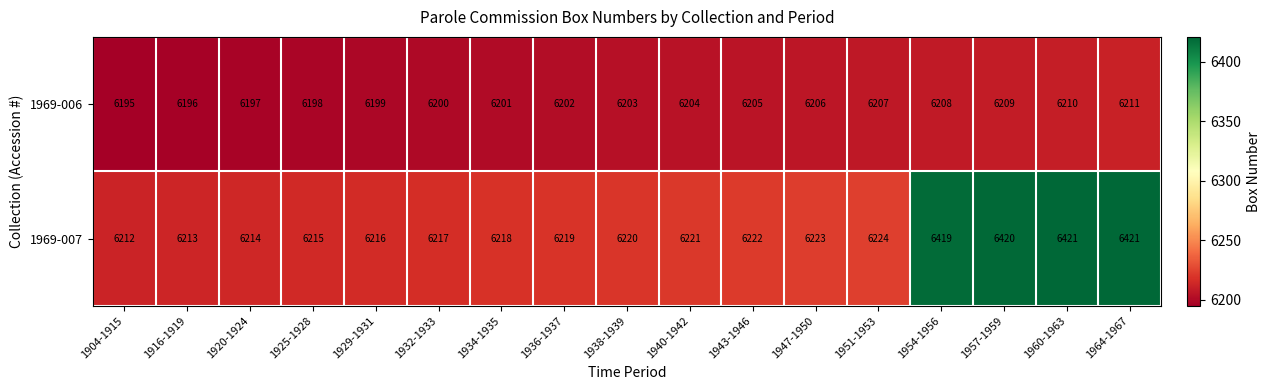

What is the difference between the 1969-007 values at 1954-1956 and 1932-1933?

202